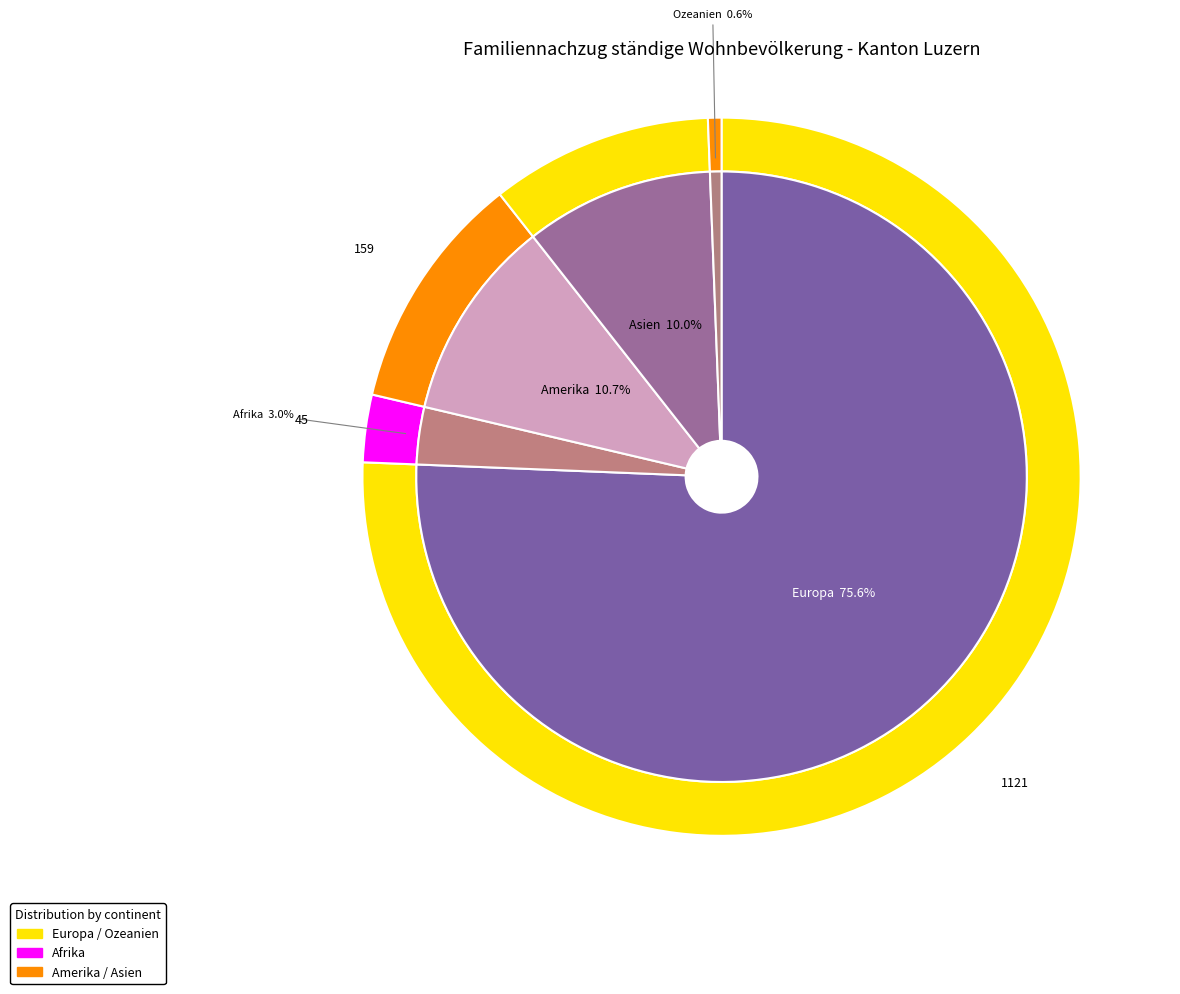

Which slice is the smallest?

Ozeanien